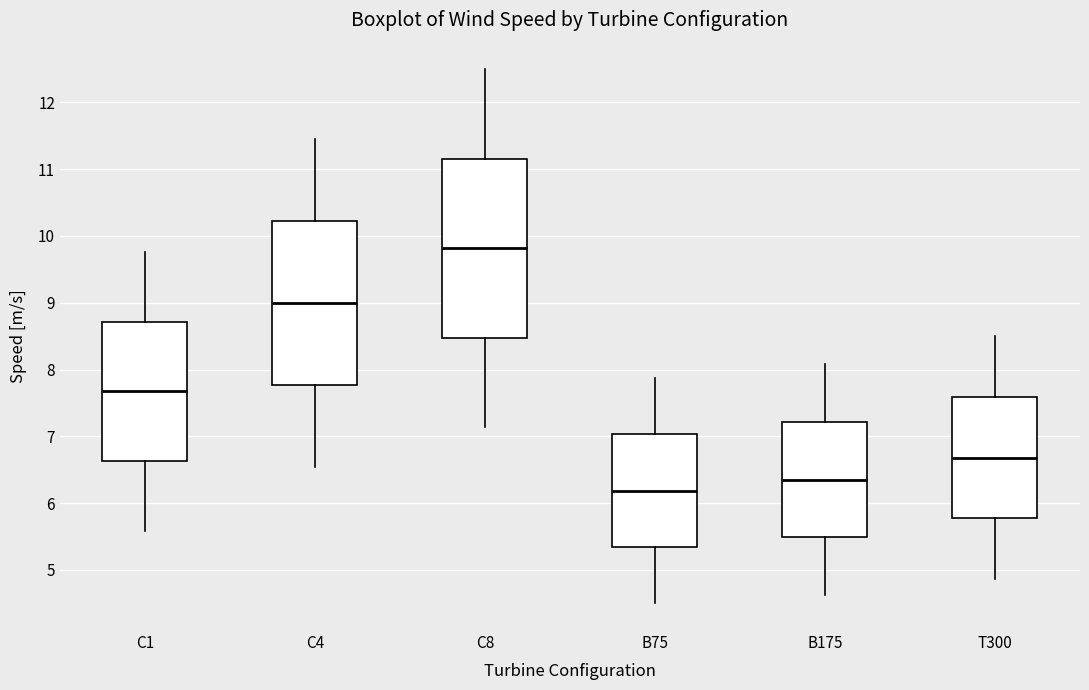

Reading left to right, transcribe this box plot: for each box, give where its median line is, the range the box spans, and where its two whiskers end, as read against the y-axis. The values are not printed on the chart, so give them approximately, as read against the axis.

C1: median 7.7, box 6.6 to 8.7, whiskers 5.6 to 9.8
C4: median 9.0, box 7.8 to 10.2, whiskers 6.5 to 11.4
C8: median 9.8, box 8.5 to 11.2, whiskers 7.1 to 12.5
B75: median 6.2, box 5.3 to 7.0, whiskers 4.5 to 7.9
B175: median 6.4, box 5.5 to 7.2, whiskers 4.6 to 8.1
T300: median 6.7, box 5.8 to 7.6, whiskers 4.9 to 8.5